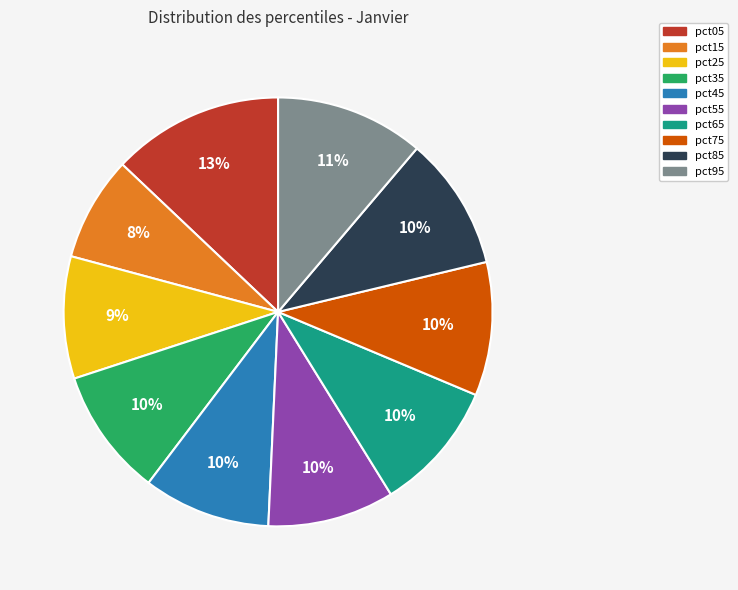

What is the smallest slice in the pie chart?

pct15